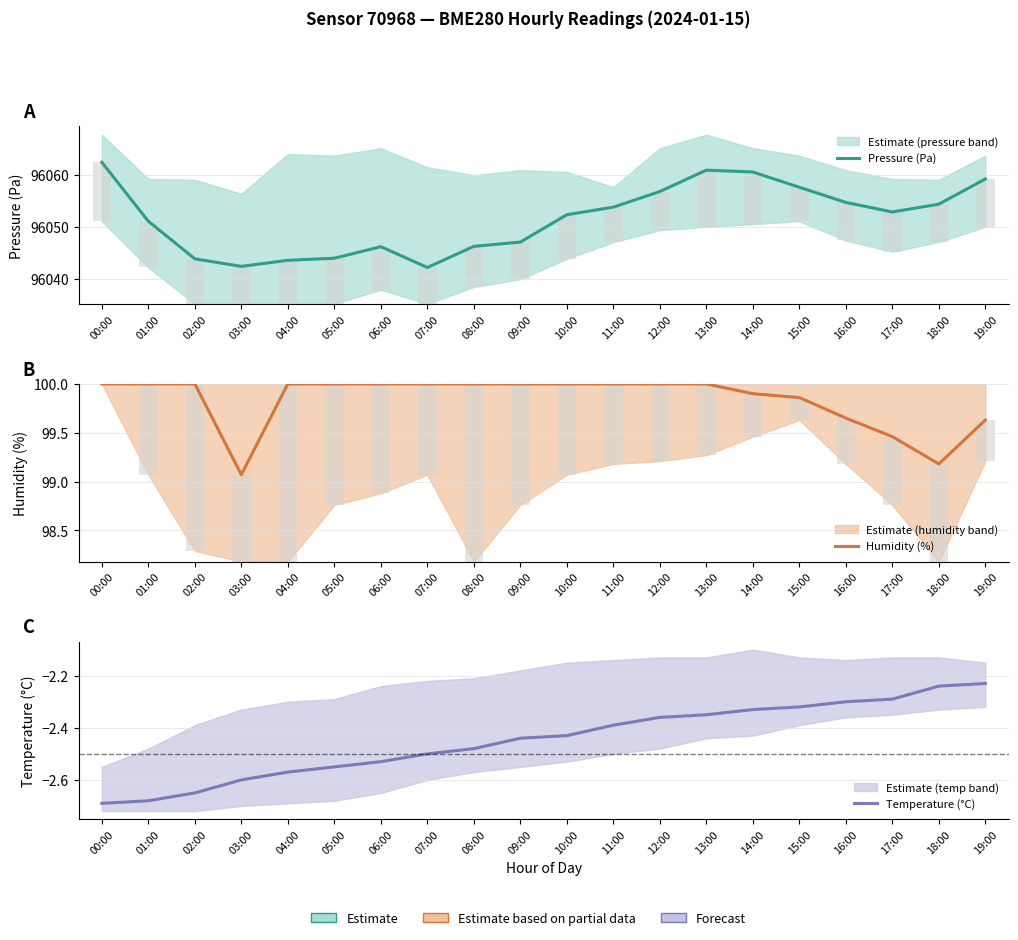

What is the sum of all Humidity (%) values?

1996.8